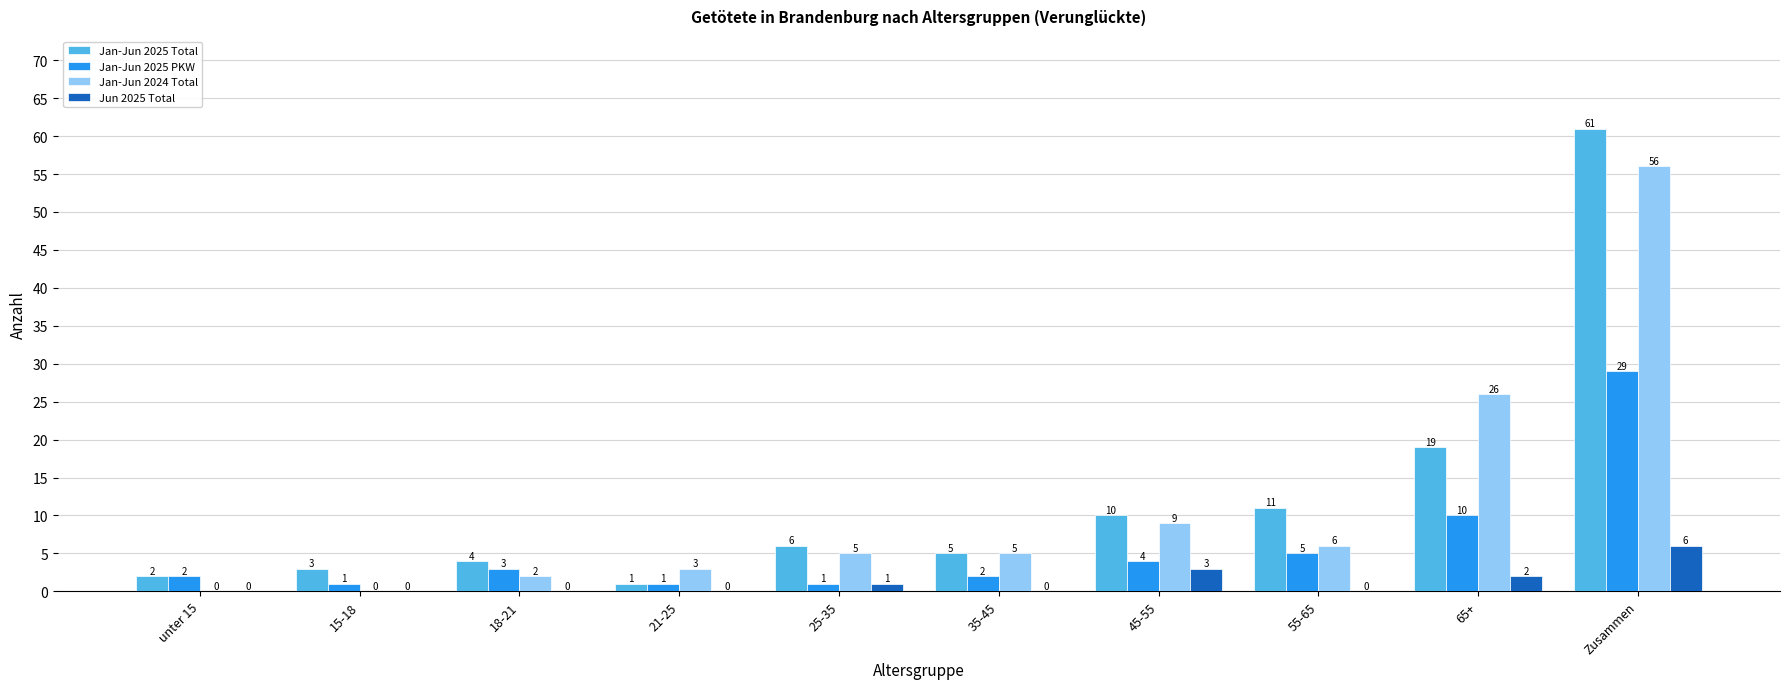

What is the sum of all Jan-Jun 2025 PKW values?

58